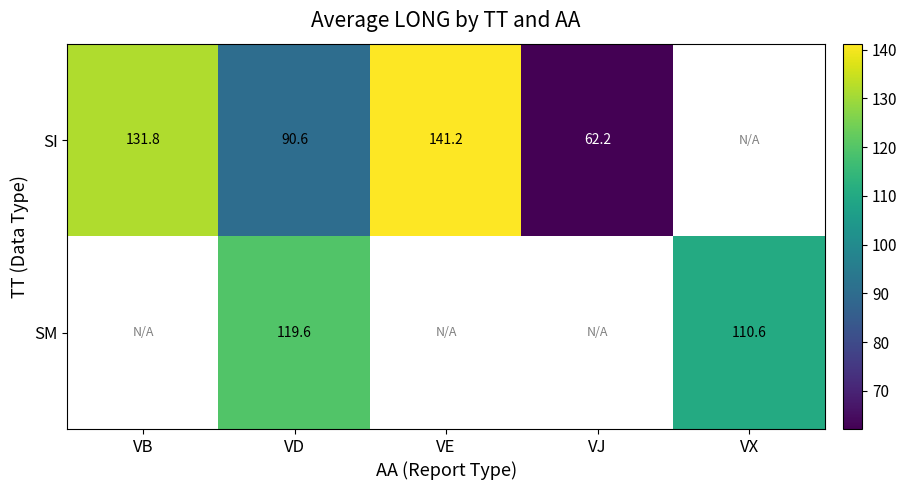

At how many categories does at least one series exceed 115?

3